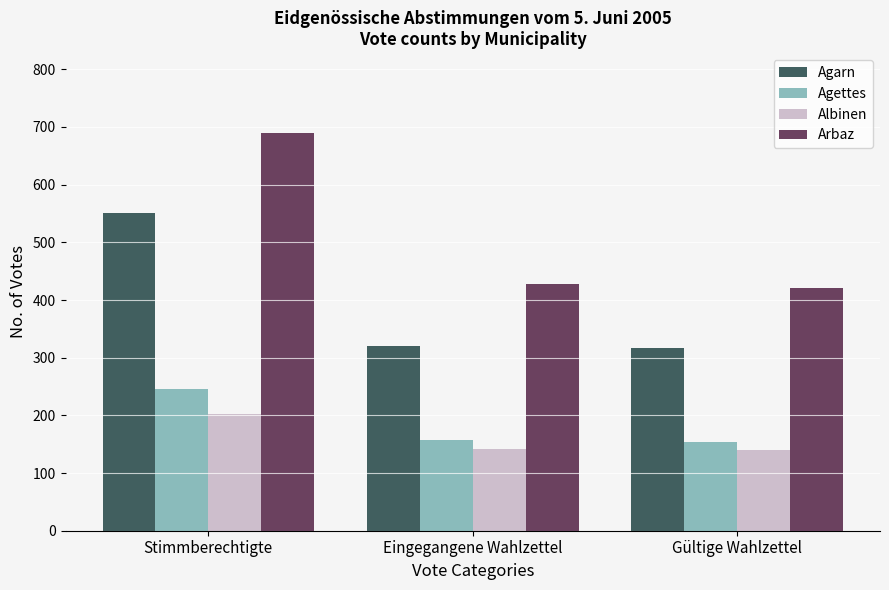

Is the value of Agettes at Eingegangene Wahlzettel greater than the value of Agarn at Gültige Wahlzettel?

No